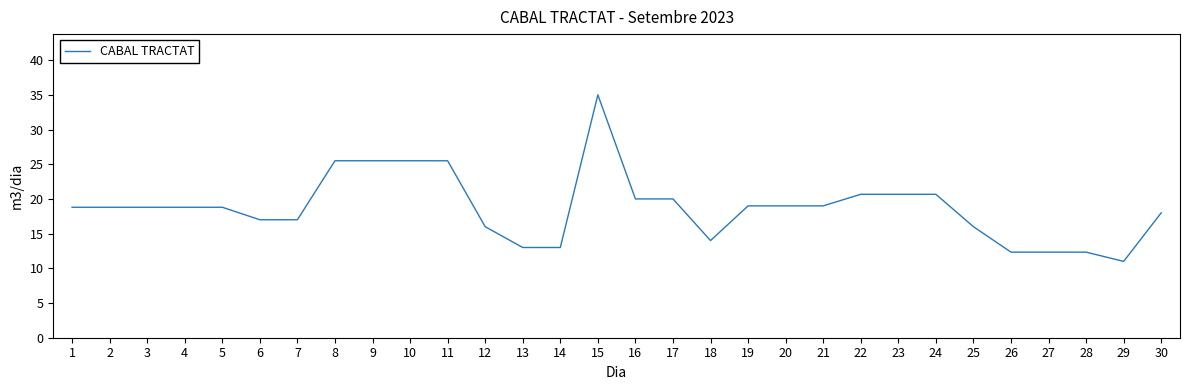

Is it true that the value at 22 is 5.8?

False